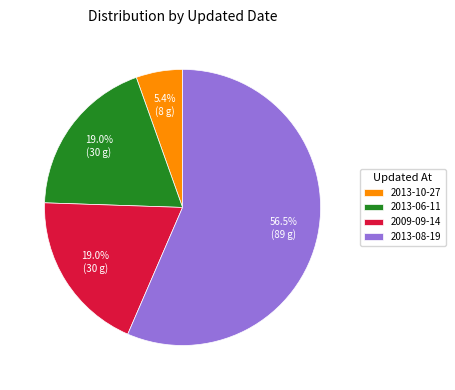

How many segments does this pie chart have?

4